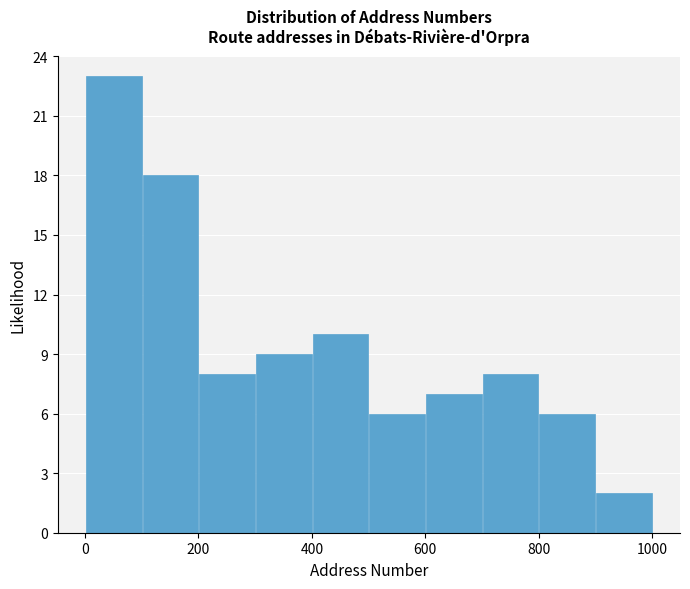

Over which range of the x-axis is the bar tallest?

0 to 100